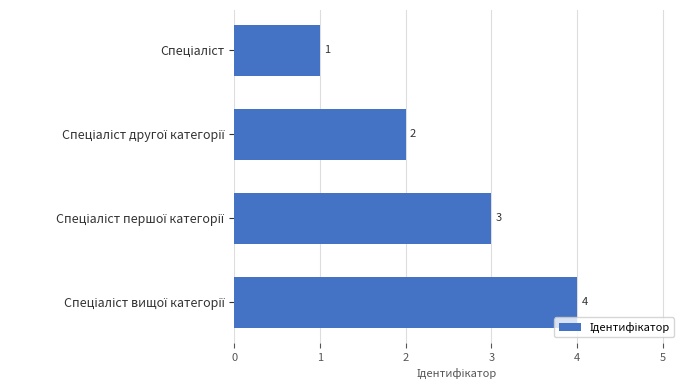

Count the values in the range 2 to 4.

3